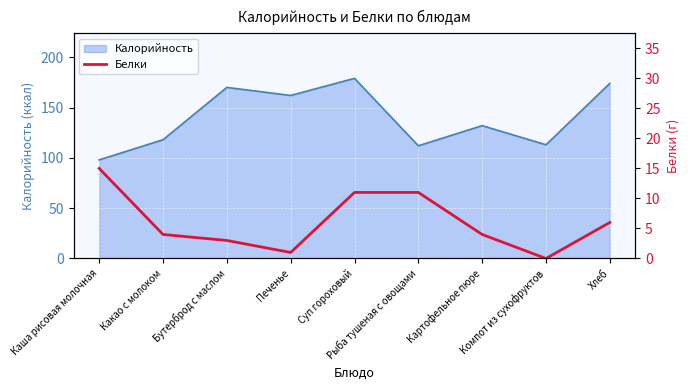

Reading right to left, what are all the values shown in this chart?

6	0	4	11	11	1	3	4	15